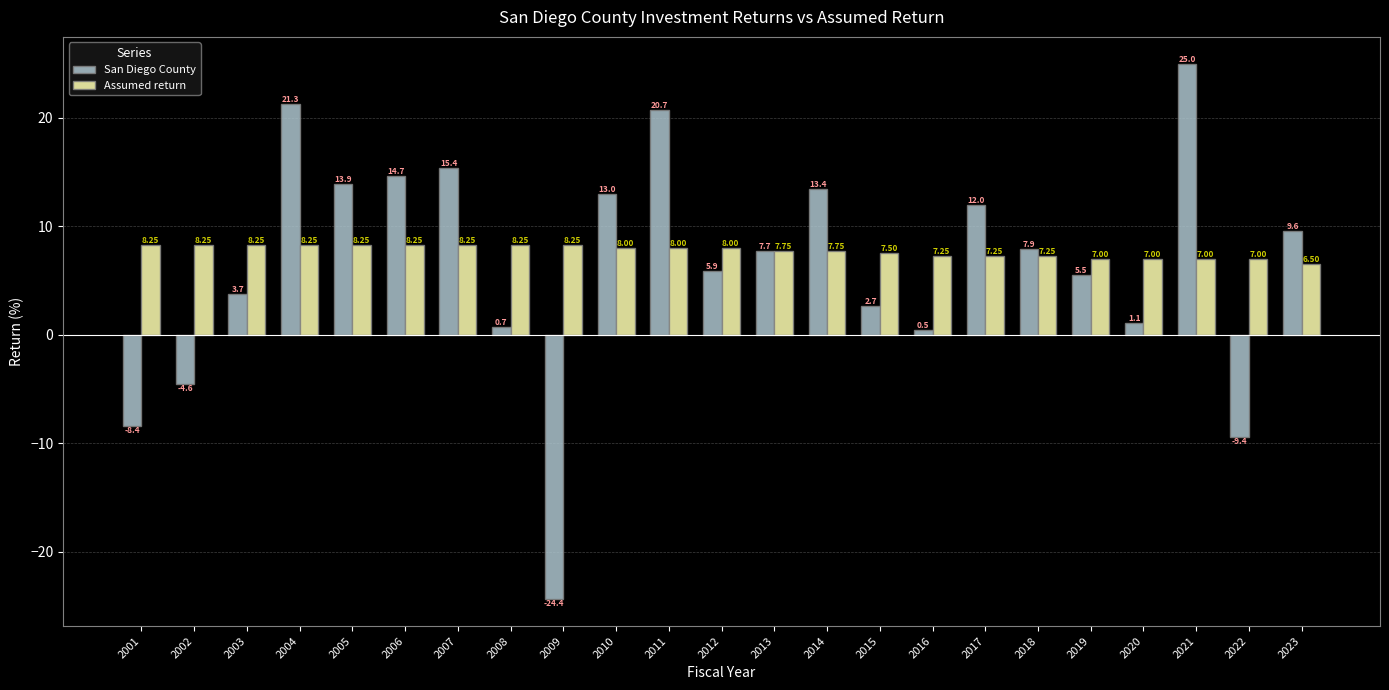

Is it true that Assumed return equals 2.1 at 2018?

False